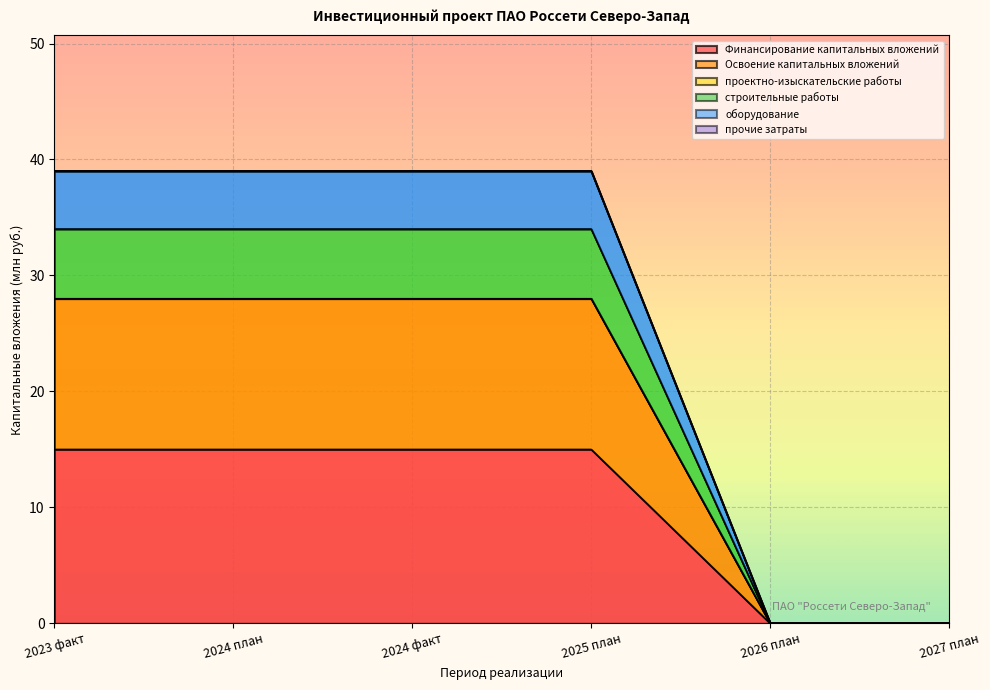

Count the Освоение капитальных вложений values in the range 0 to 39.

6